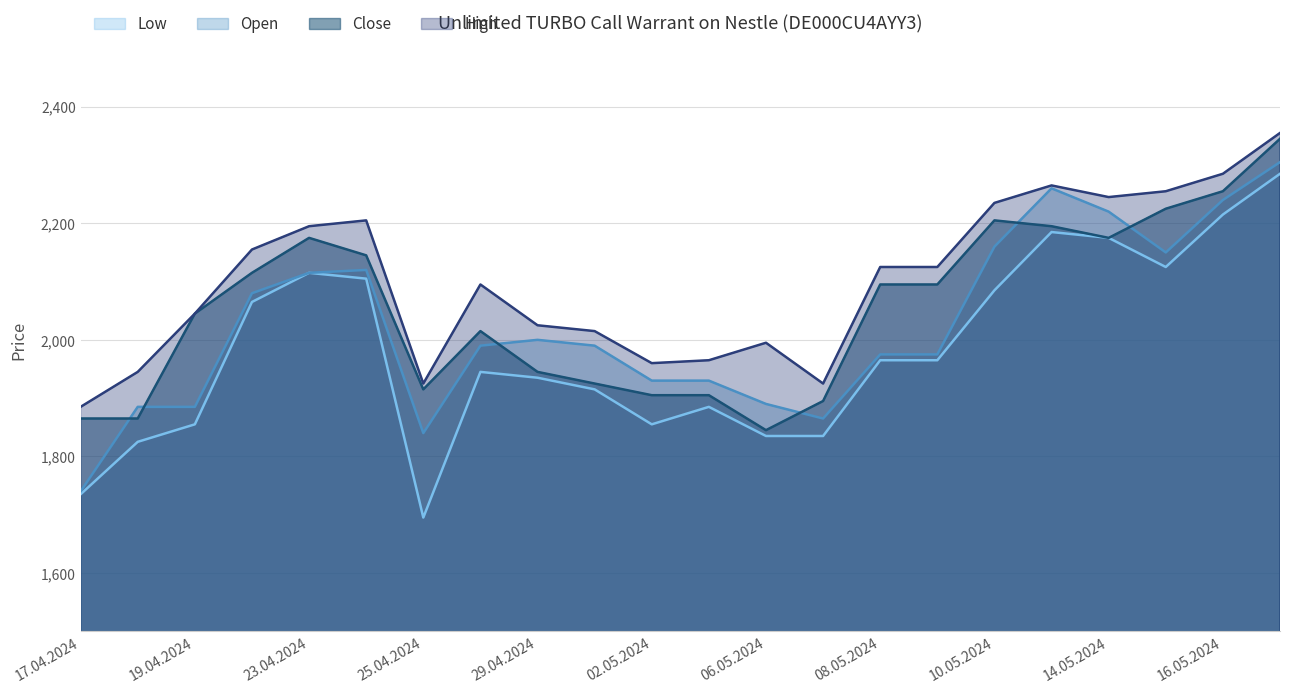

What is the label of the 16th point from the left?

09.05.2024